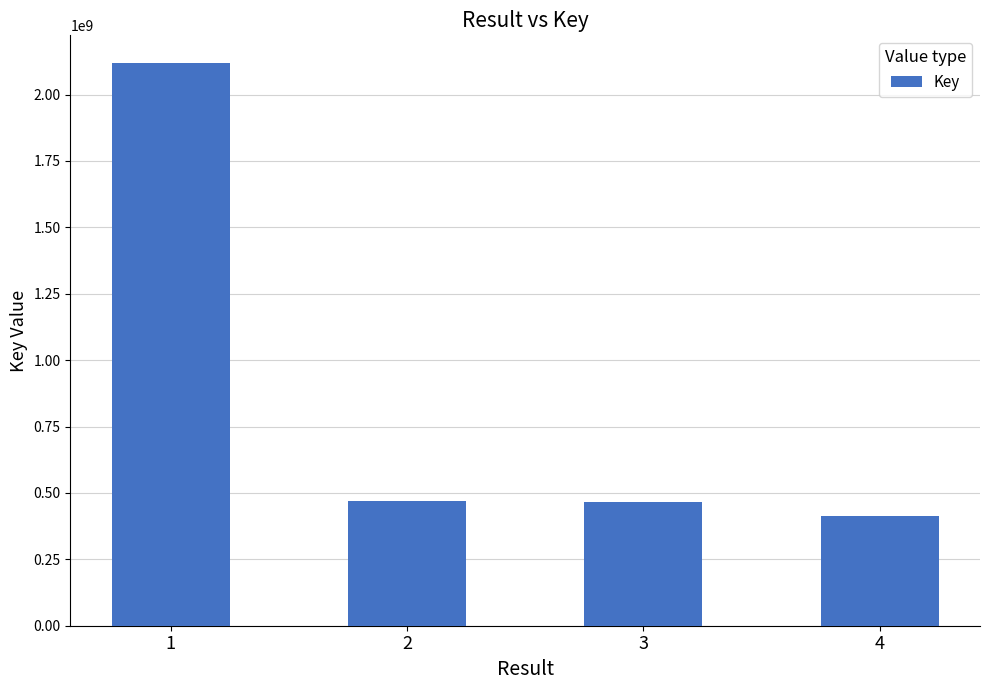

What is the ratio of the value at 2 to the value at 4?

1.1